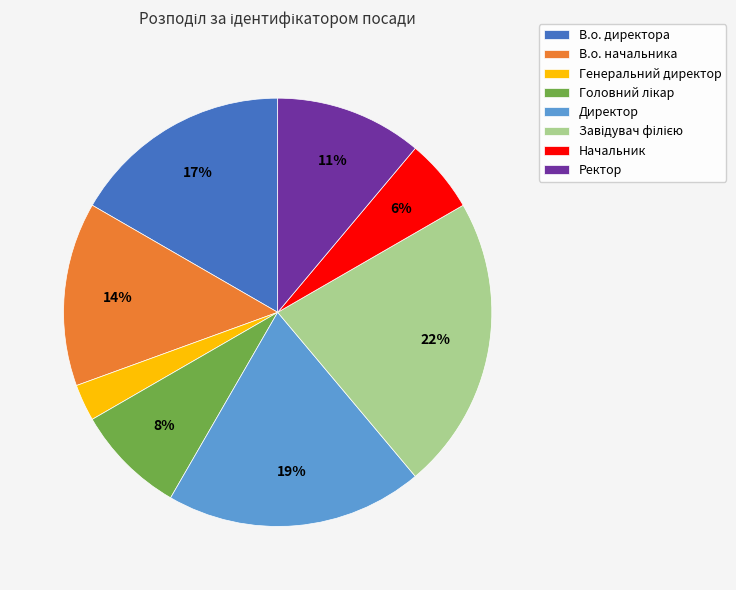

Between В.о. начальника and В.о. директора, which is larger?

В.о. директора